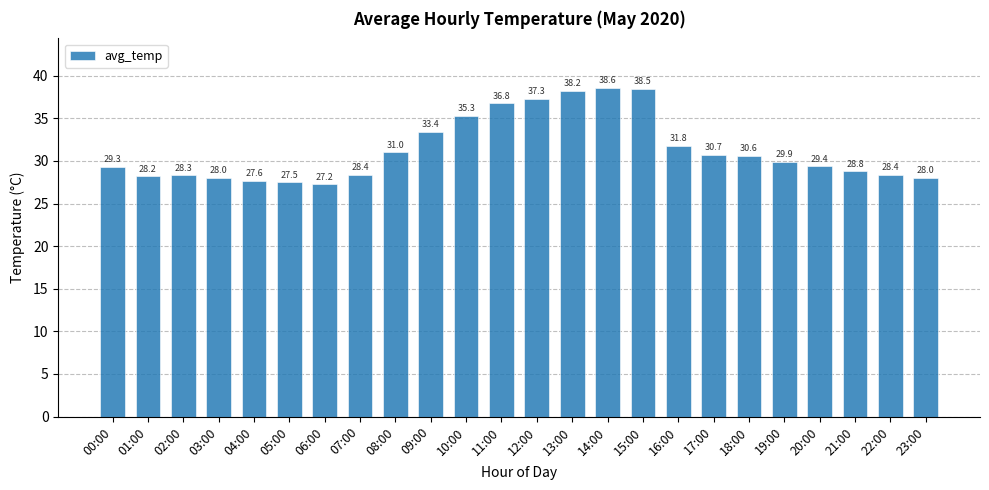

What position from the left is 23:00?

24